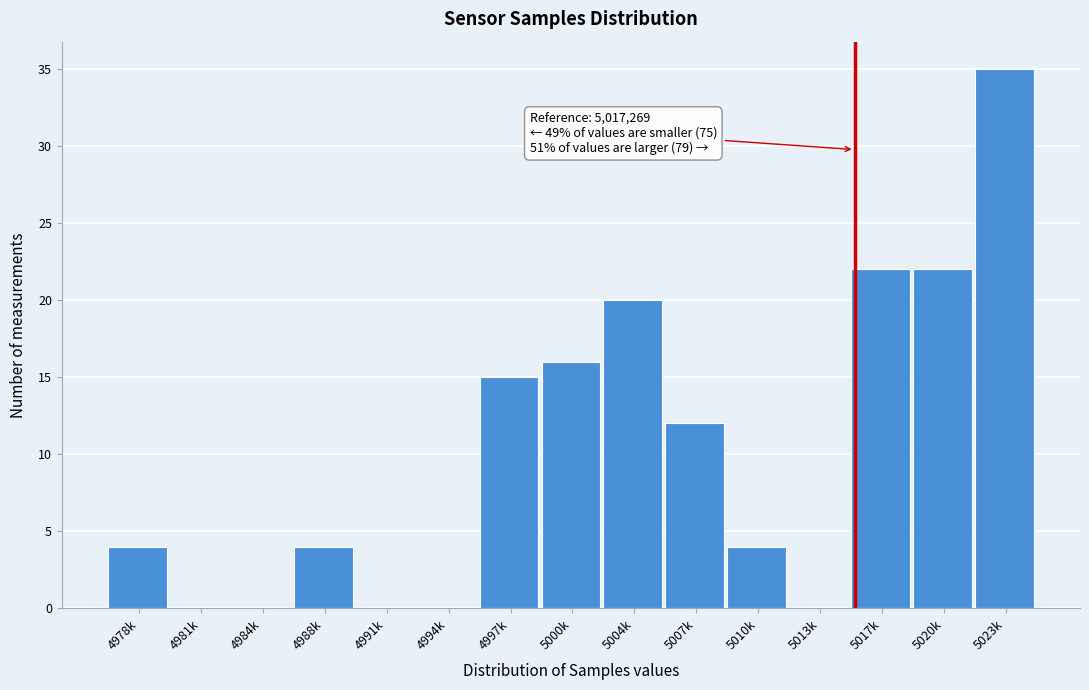

Reading left to right, extract all data points from this chart.

4978k=4	4981k=0	4984k=0	4988k=4	4991k=0	4994k=0	4997k=15	5000k=16	5004k=20	5007k=12	5010k=4	5013k=0	5017k=22	5020k=22	5023k=35